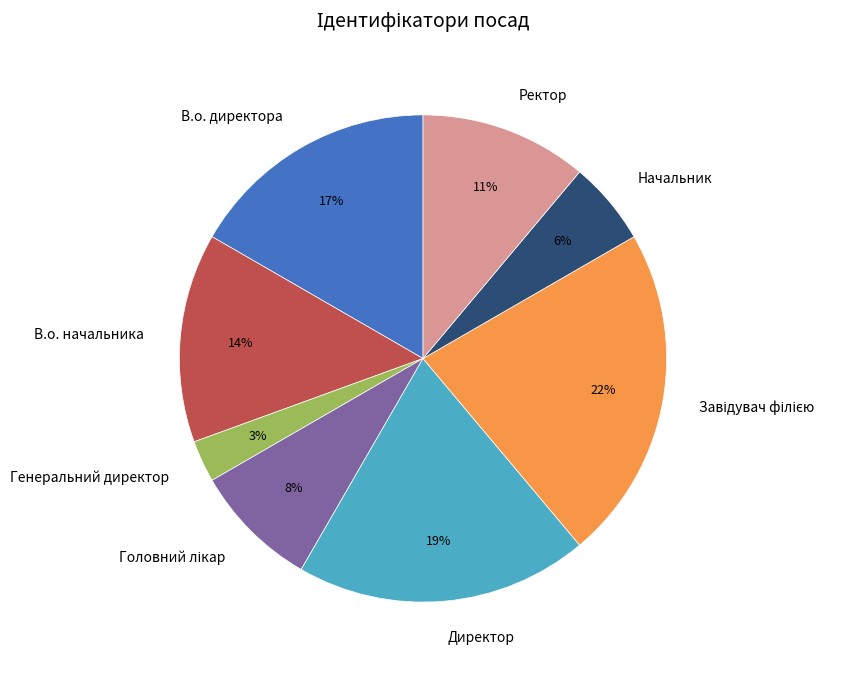

Does Директор account for over 50% of the chart?

No